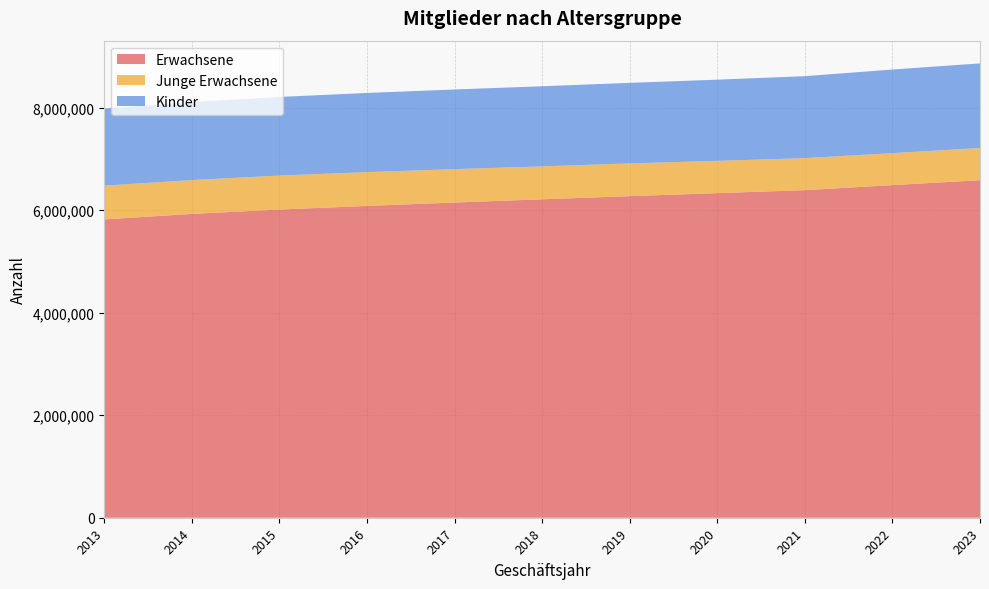

Reading left to right, what are all the values shown in this chart?

Erwachsene: 2013=5820105	2014=5927649	2015=6012396	2016=6082970	2017=6149368	2018=6212285	2019=6273699	2020=6332731	2021=6391111	2022=6489046	2023=6584923
Junge Erwachsene: 2013=658808	2014=659449	2015=663544	2016=659522	2017=651844	2018=642807	2019=638923	2020=629797	2021=624599	2022=624108	2023=627822
Kinder: 2013=1502058	2014=1521446	2015=1533068	2016=1544510	2017=1553524	2018=1562690	2019=1571407	2020=1583679	2021=1598823	2022=1630634	2023=1651225